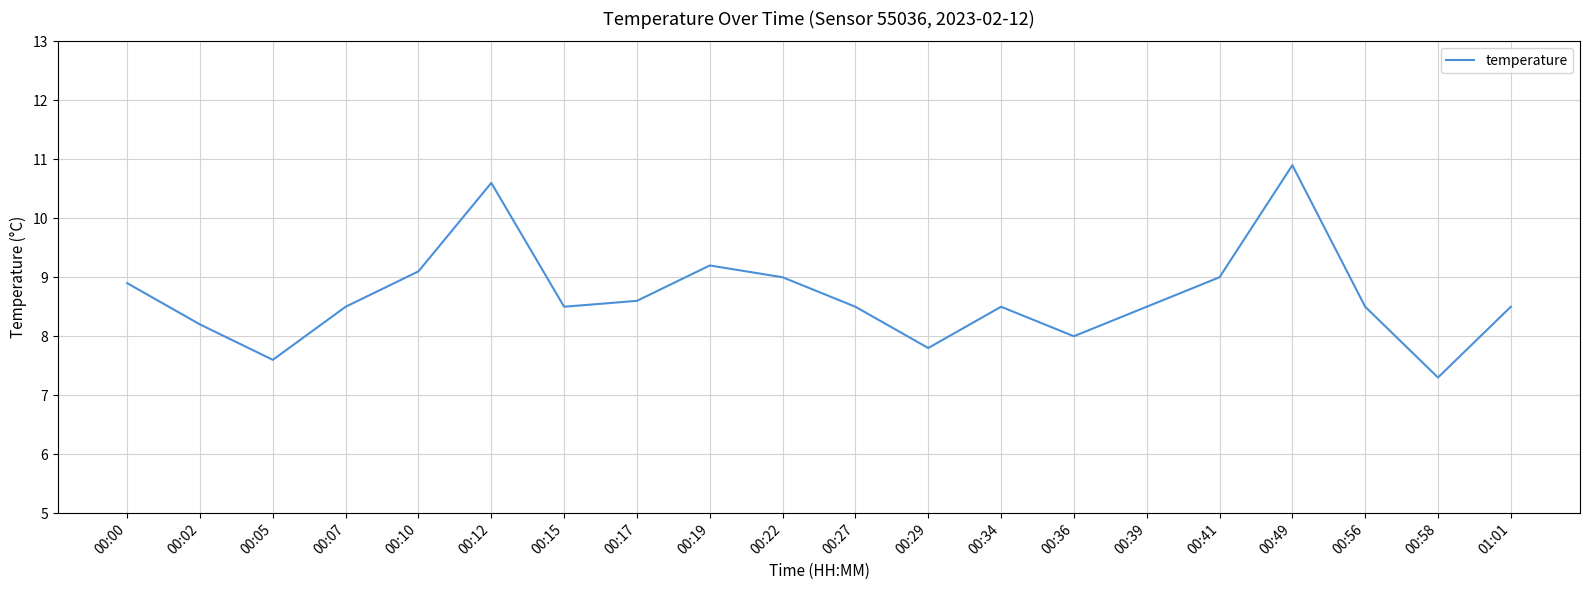

What is the maximum value shown in the chart?

10.9